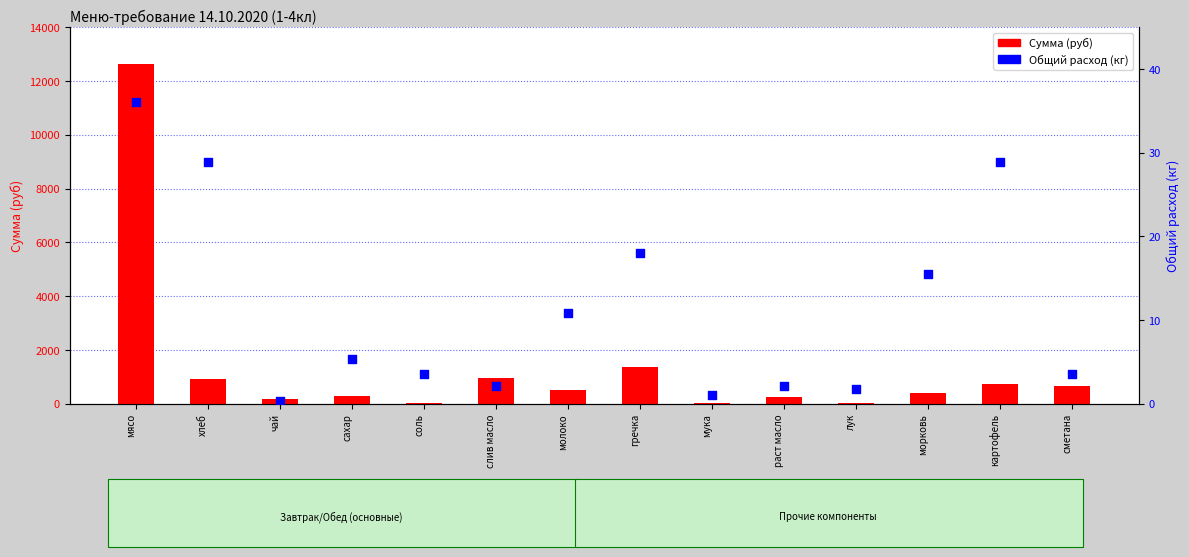

Which series contains the highest Y value?

Сумма (руб)